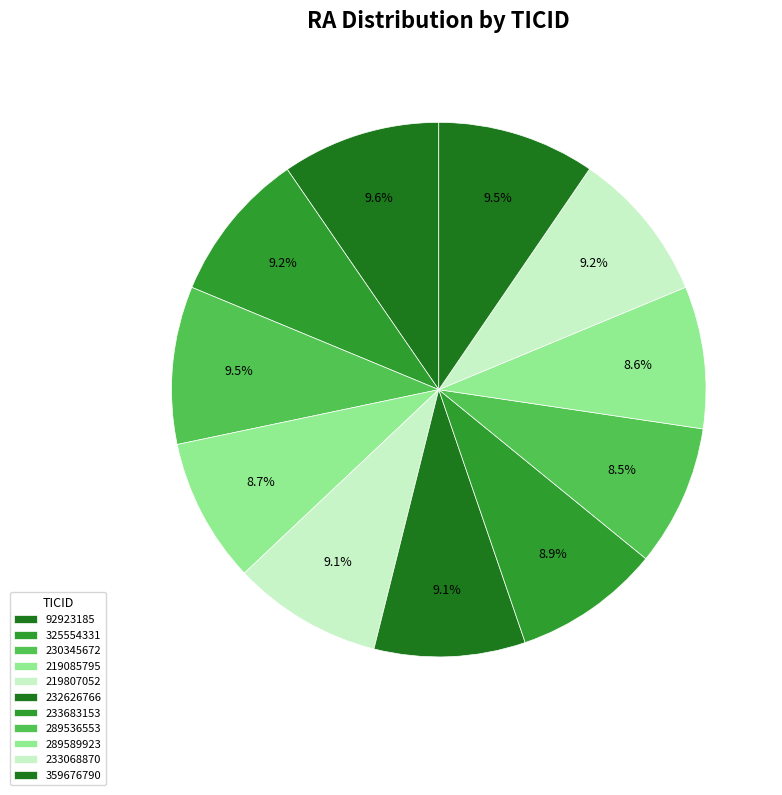

How many segments does this pie chart have?

11